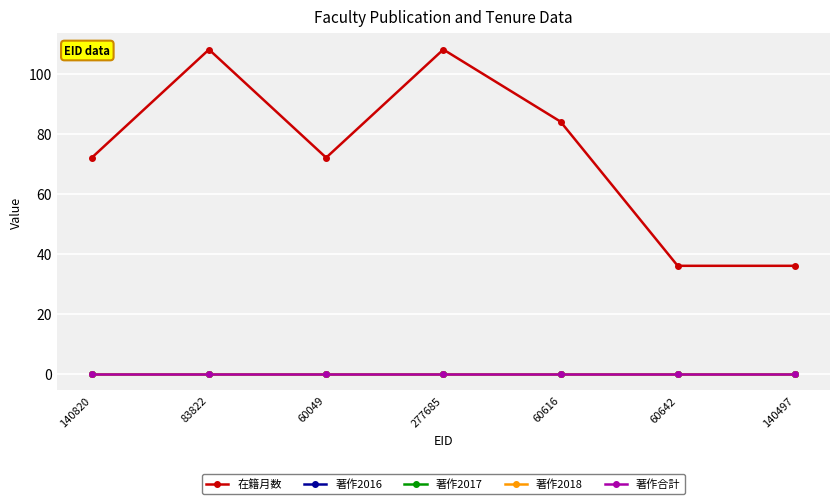

Which category has the lowest value in the 在籍月数 series?

60642